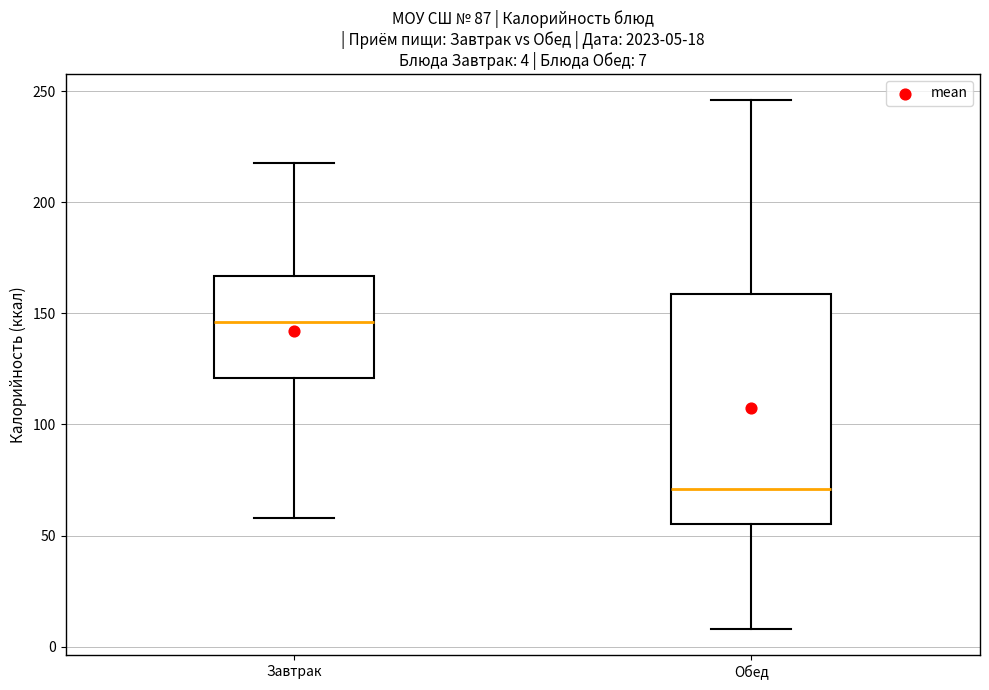

Which box's median line is the lowest?

Обед